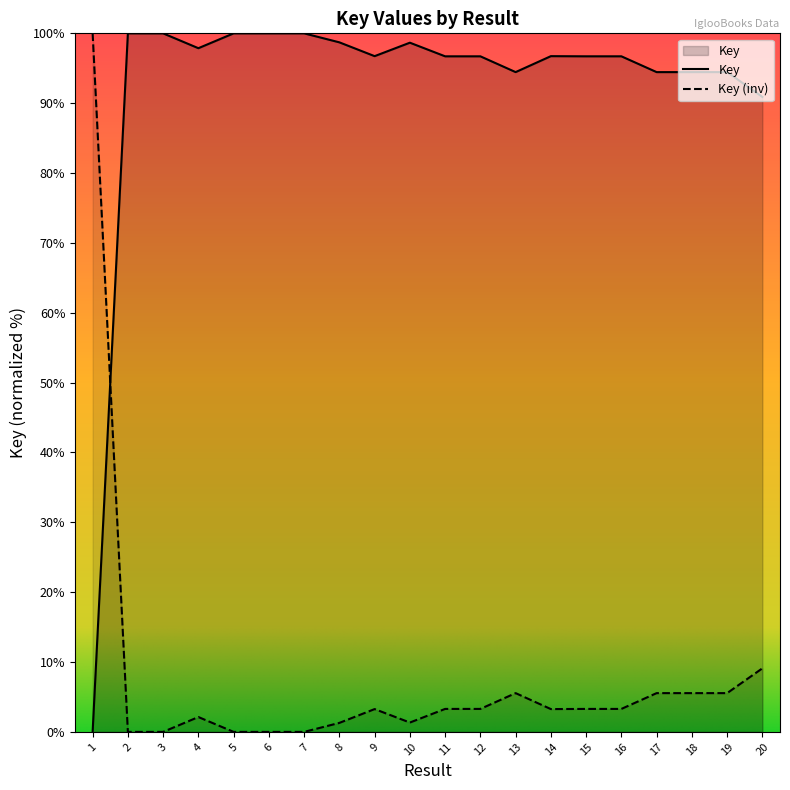

Where is the data nearest to the value 50?

20